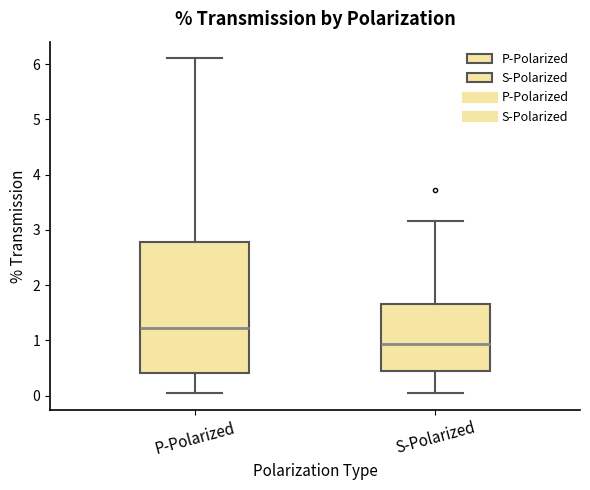

Reading left to right, transcribe this box plot: for each box, give where its median line is, the range the box spans, and where its two whiskers end, as read against the y-axis. The values are not printed on the chart, so give them approximately, as read against the axis.

P-Polarized: median 1.2, box 0.4 to 2.8, whiskers 0.0 to 6.1
S-Polarized: median 0.9, box 0.4 to 1.7, whiskers 0.0 to 3.2